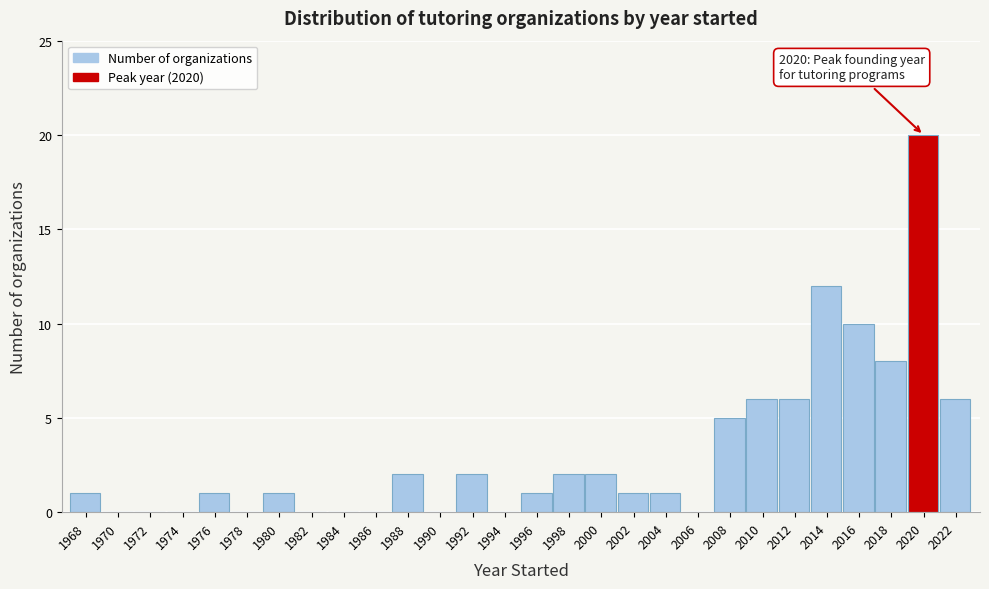

Reading left to right, list all the values displayed in this chart.

1968=1	1970=0	1972=0	1974=0	1976=1	1978=0	1980=1	1982=0	1984=0	1986=0	1988=2	1990=0	1992=2	1994=0	1996=1	1998=2	2000=2	2002=1	2004=1	2006=0	2008=5	2010=6	2012=6	2014=12	2016=10	2018=8	2020=20	2022=6